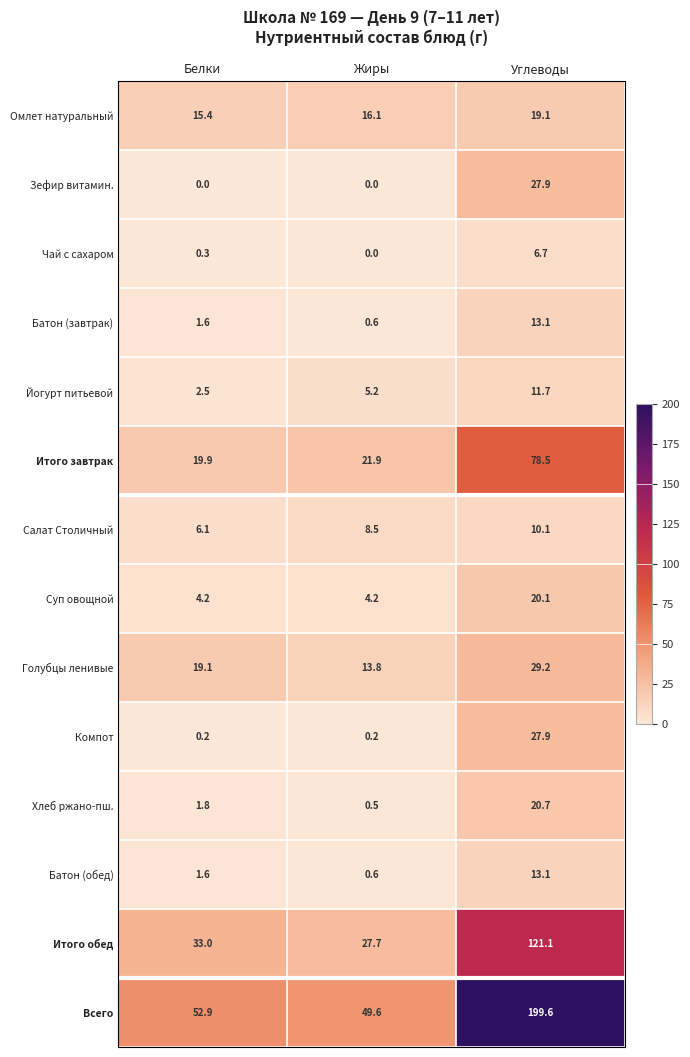

At which label does Всего first exceed 52?

Белки